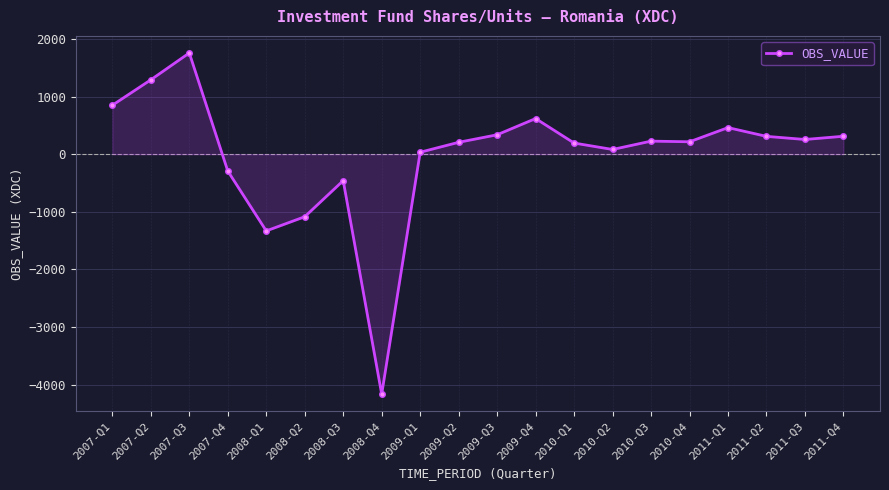

Does the chart display data point markers on the line(s)?

Yes